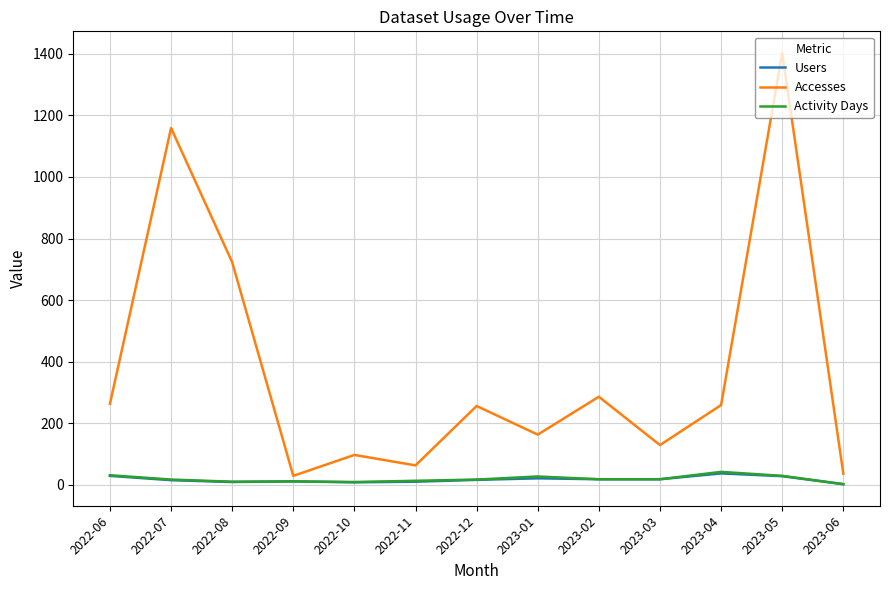

Between 2022-07 and 2022-09, which series saw the biggest shift?

Accesses